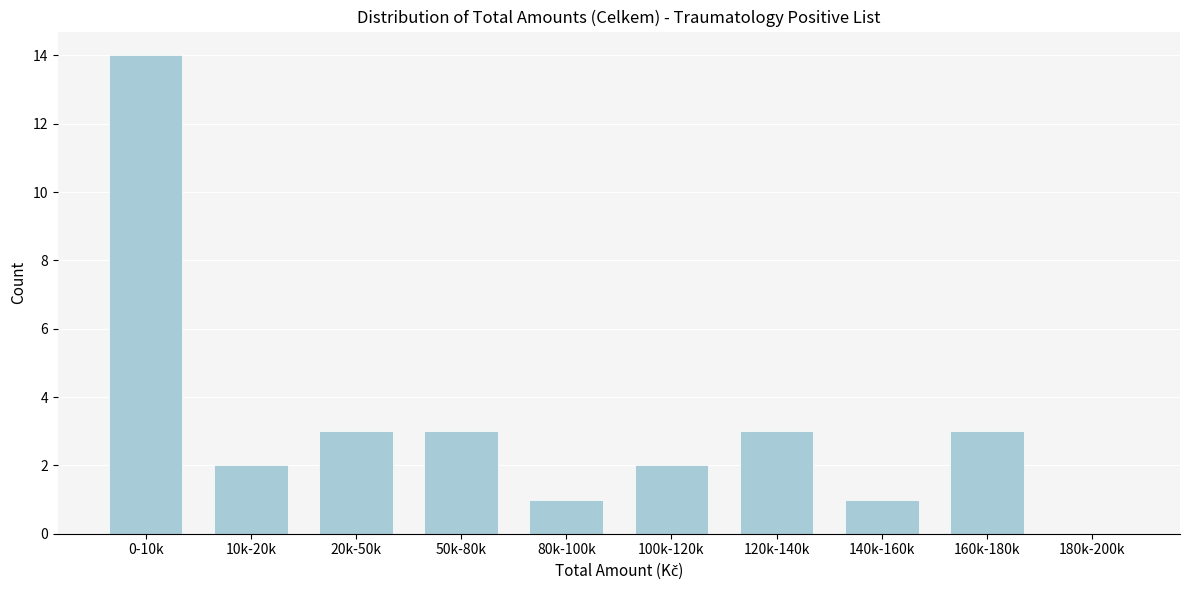

Reading right to left, extract all data points from this chart.

180k-200k=0	160k-180k=3	140k-160k=1	120k-140k=3	100k-120k=2	80k-100k=1	50k-80k=3	20k-50k=3	10k-20k=2	0-10k=14